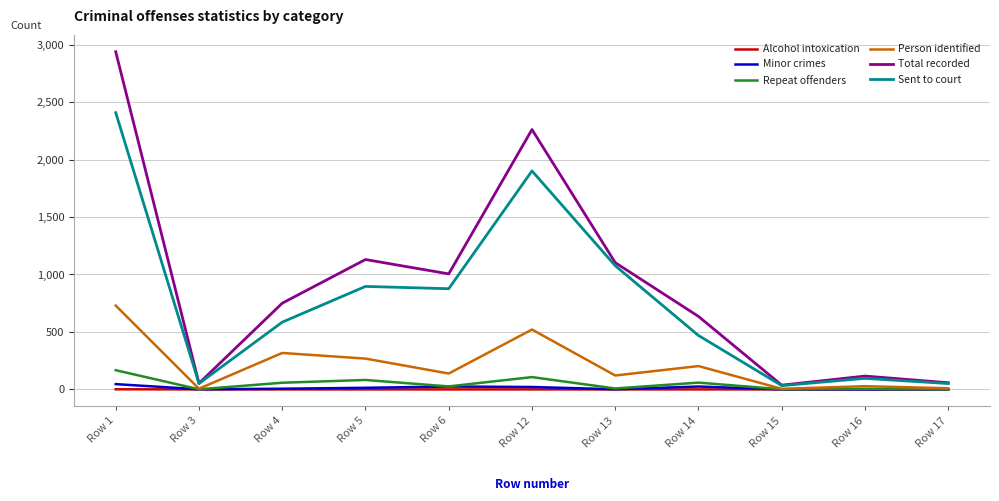

Count the Alcohol intoxication values in the range 0 to 1.

11